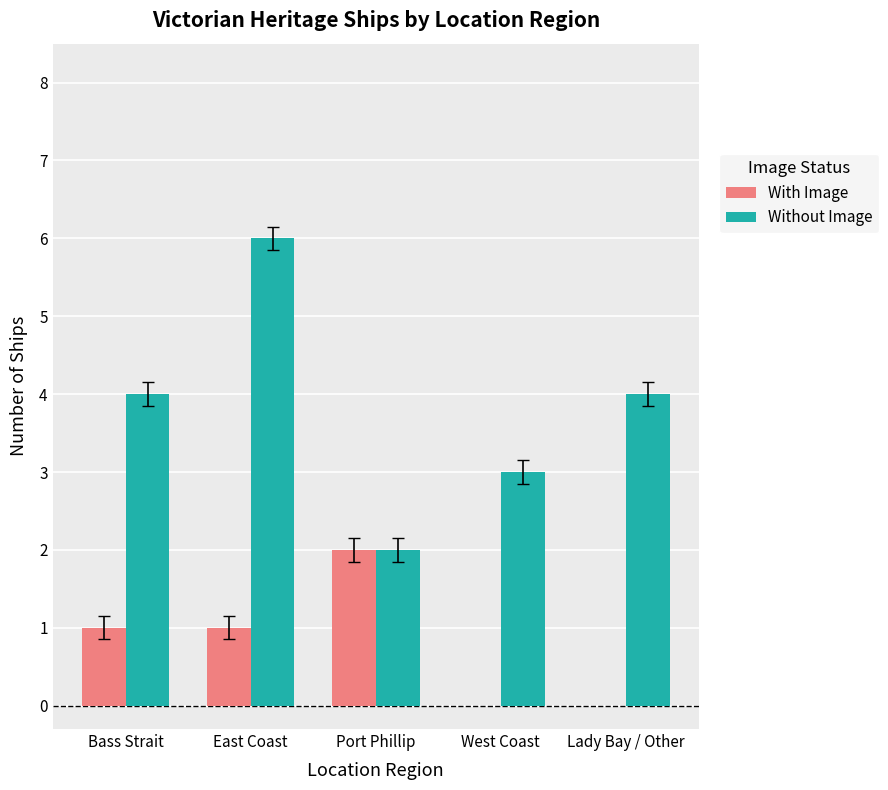

What is the greatest value displayed?

6